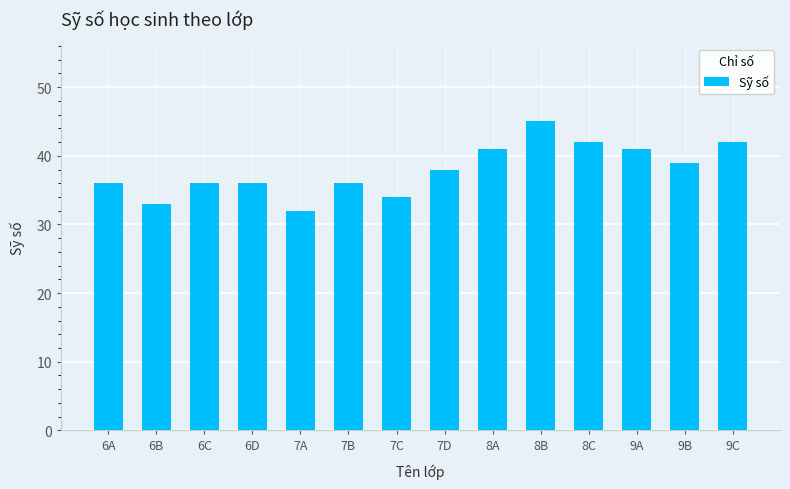

What is the difference between the maximum and minimum values?

13